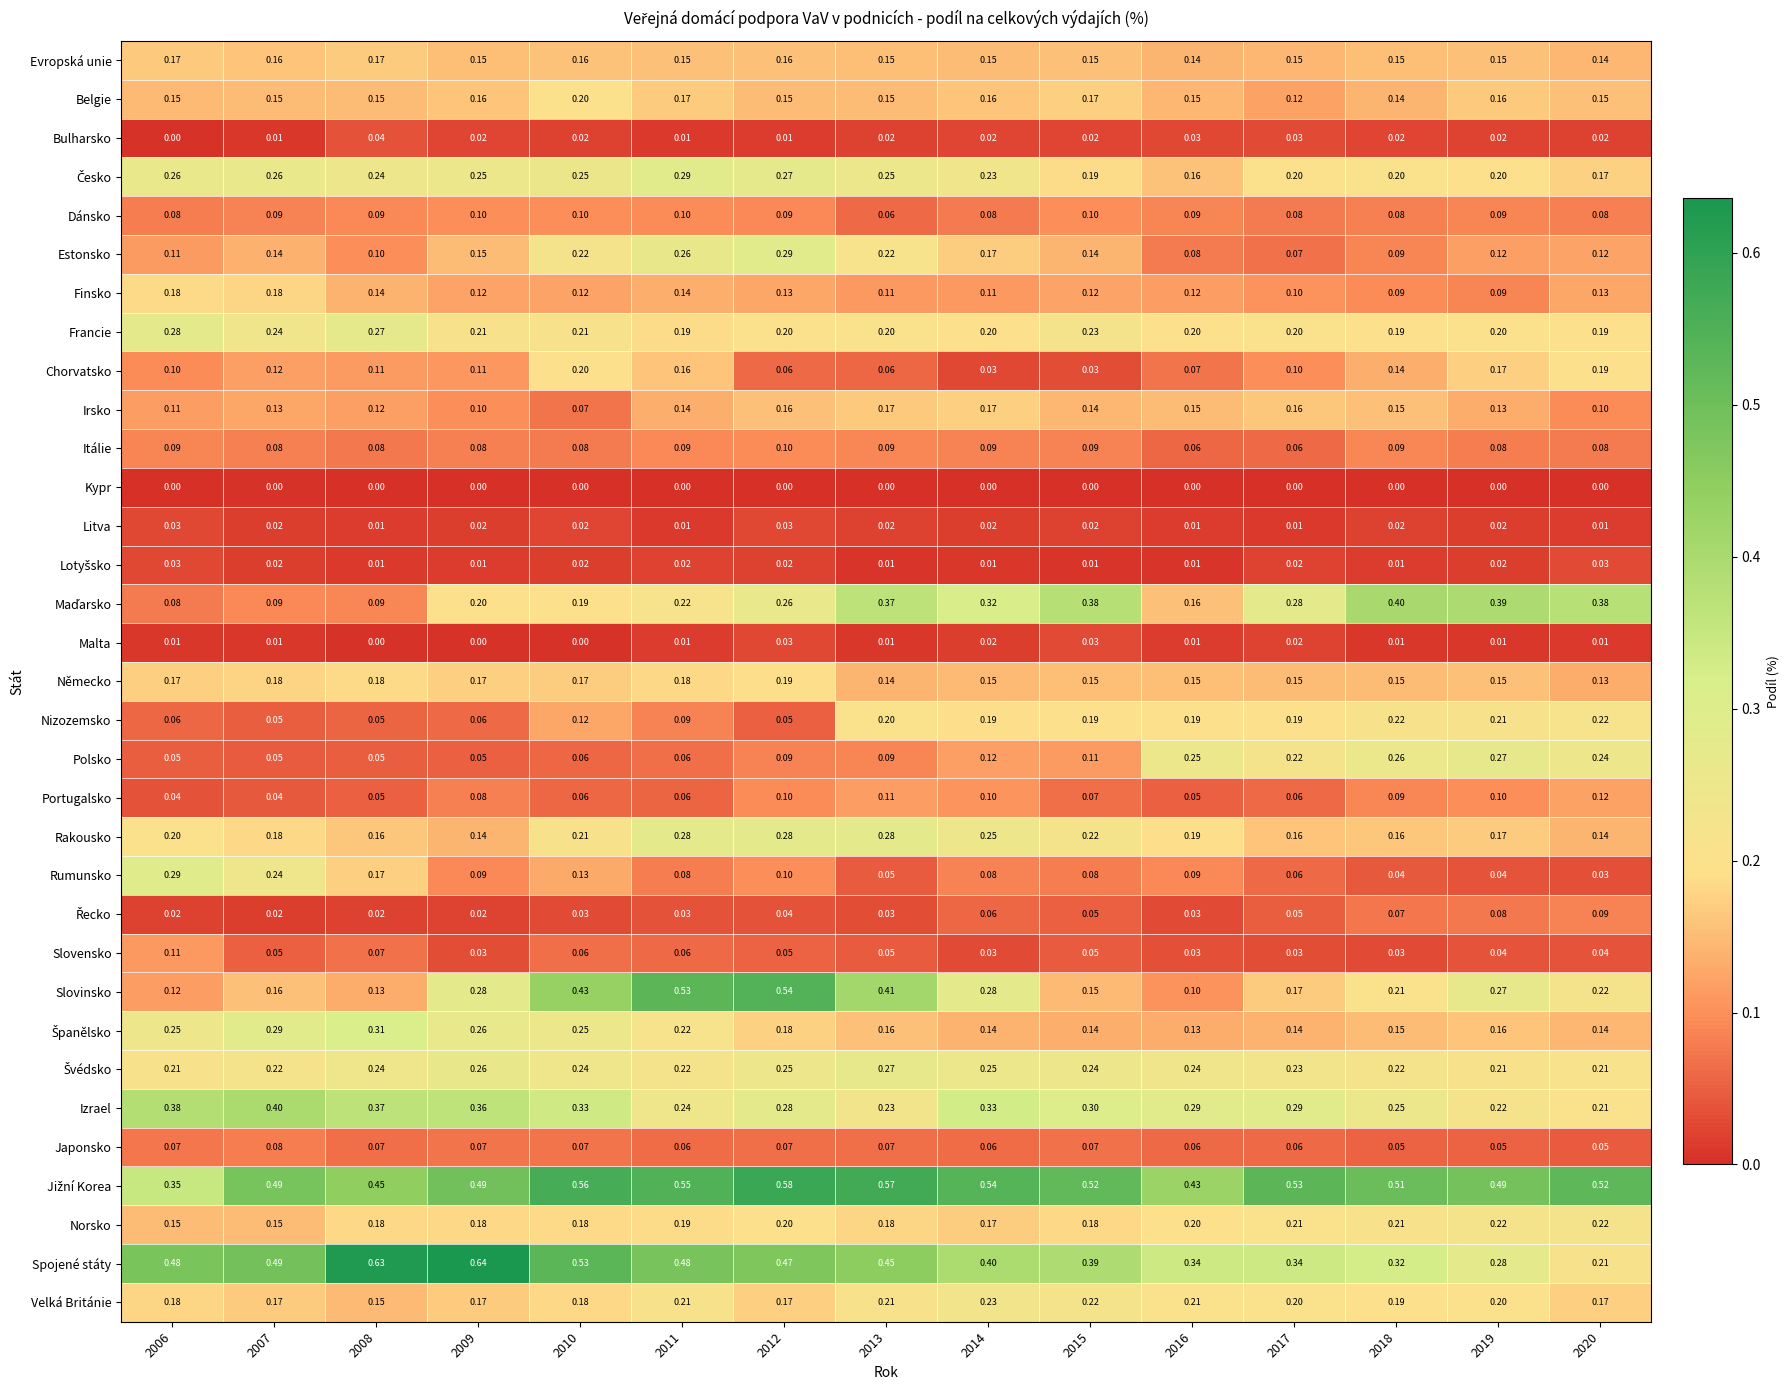

Between 2009 and 2012, which series saw the biggest shift?

Slovinsko